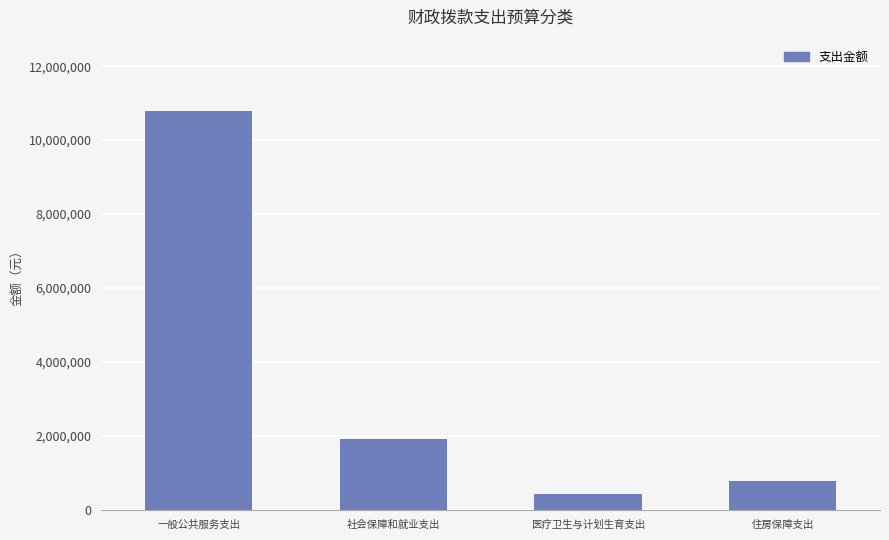

What position from the left is 一般公共服务支出?

1